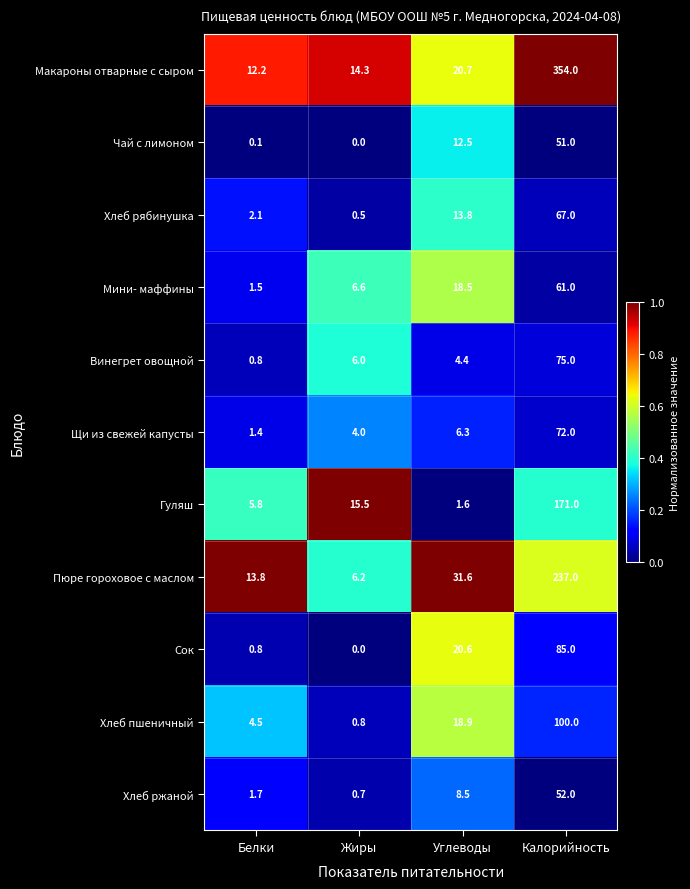

Which series has the largest range (max minus min)?

Макароны отварные с сыром